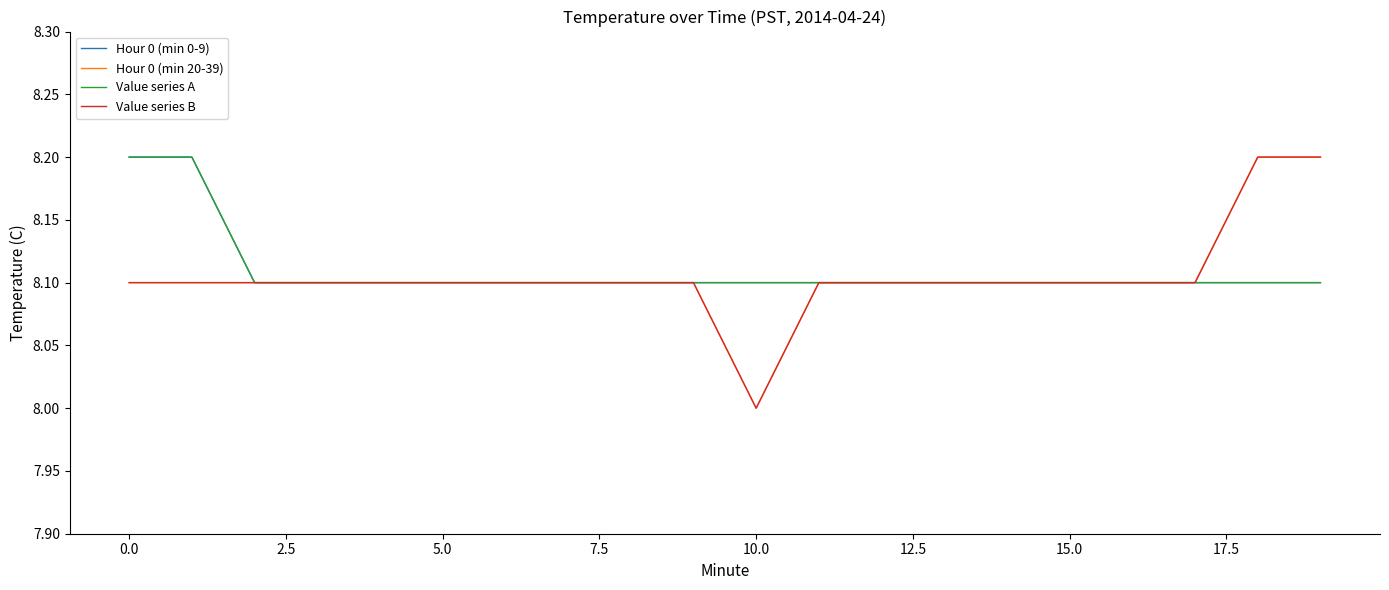

Does the chart have visible grid lines?

No